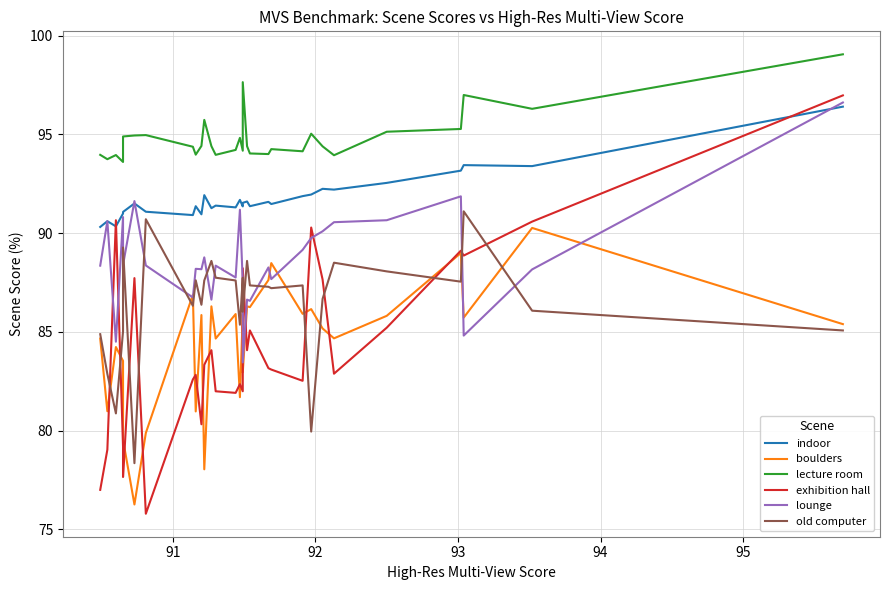

True or false: indoor and lecture room cross at least once.

False